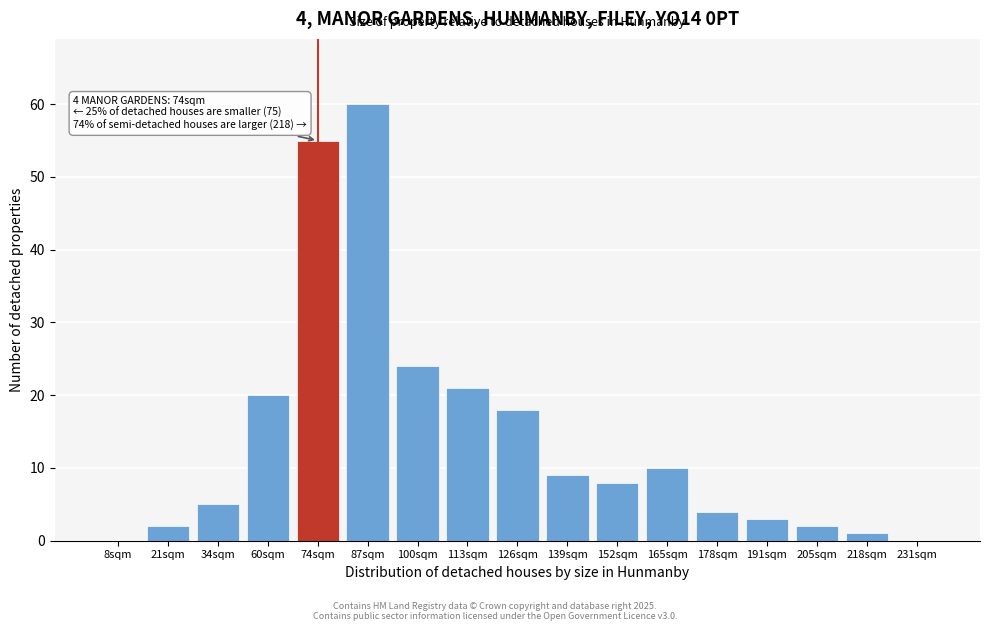

Reading left to right, transcribe all the data shown in this chart.

8sqm=0	21sqm=2	34sqm=5	60sqm=20	74sqm=55	87sqm=60	100sqm=24	113sqm=21	126sqm=18	139sqm=9	152sqm=8	165sqm=10	178sqm=4	191sqm=3	205sqm=2	218sqm=1	231sqm=0